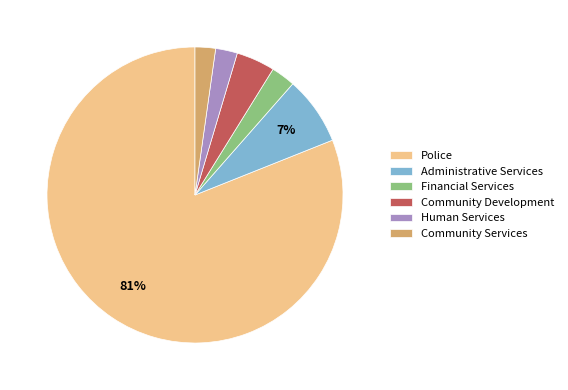

To the nearest percent, what is the difference between the Community Development and Administrative Services slice percentages?

3%